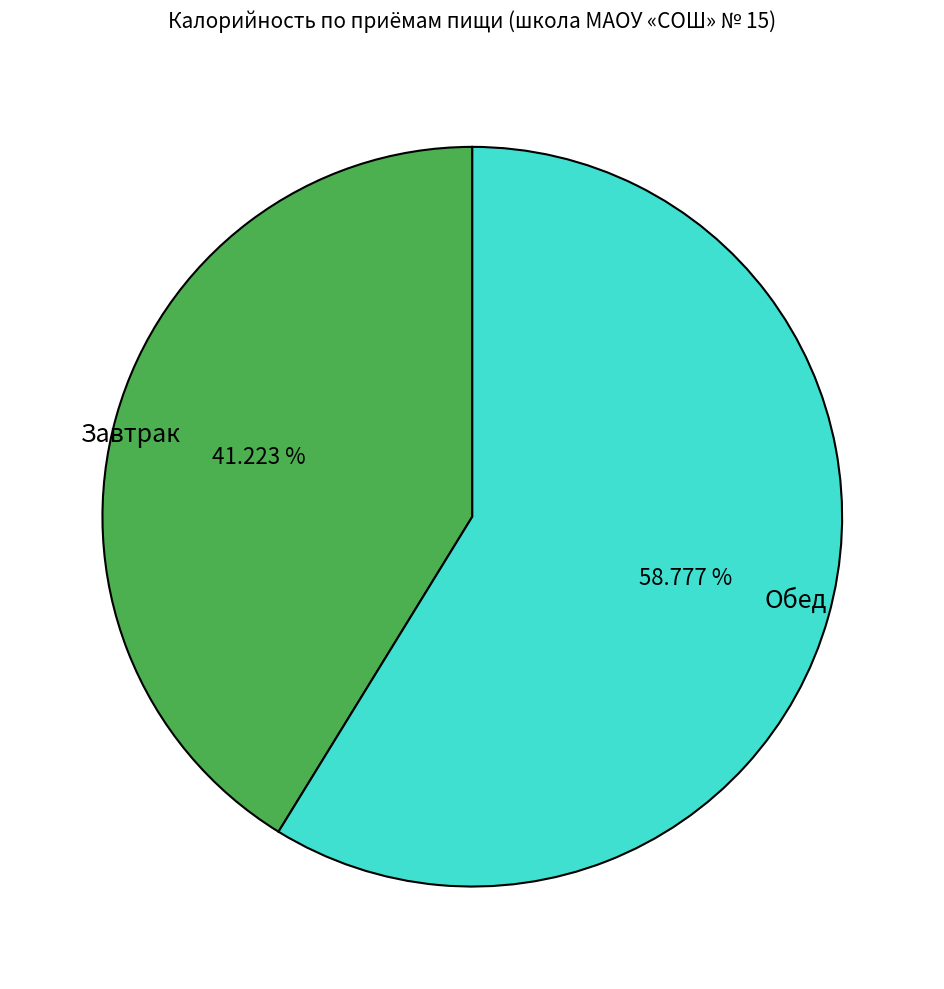

What percentage is NOT represented by Обед?

41.2%